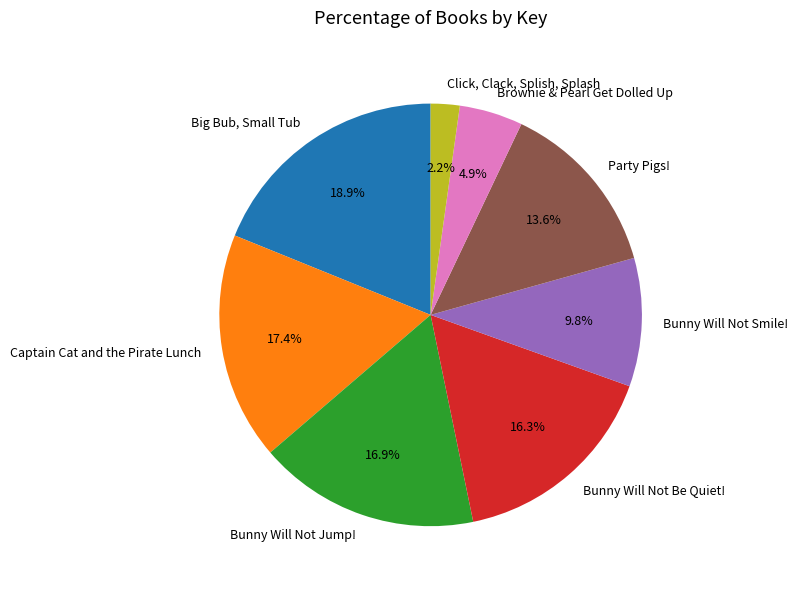

What is the ratio of the value at Bunny Will Not Be Quiet! to the value at Click, Clack, Splish, Splash?

7.4